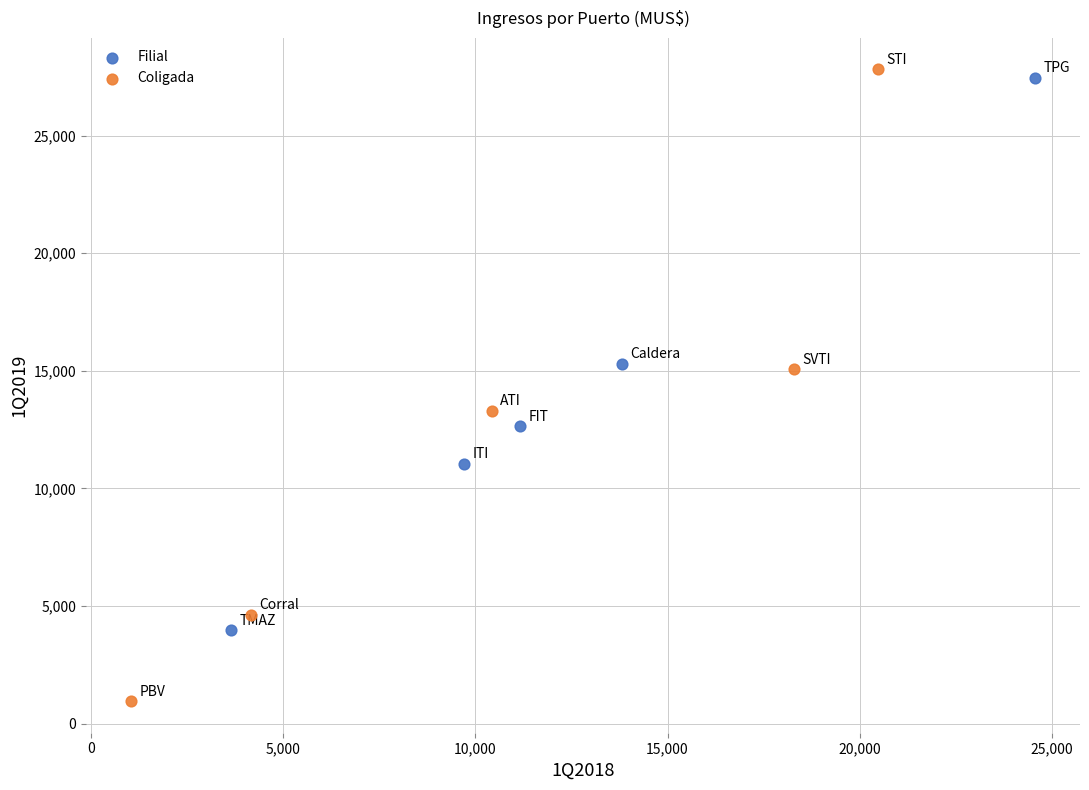

Which series has the largest Y range (max minus min)?

Coligada